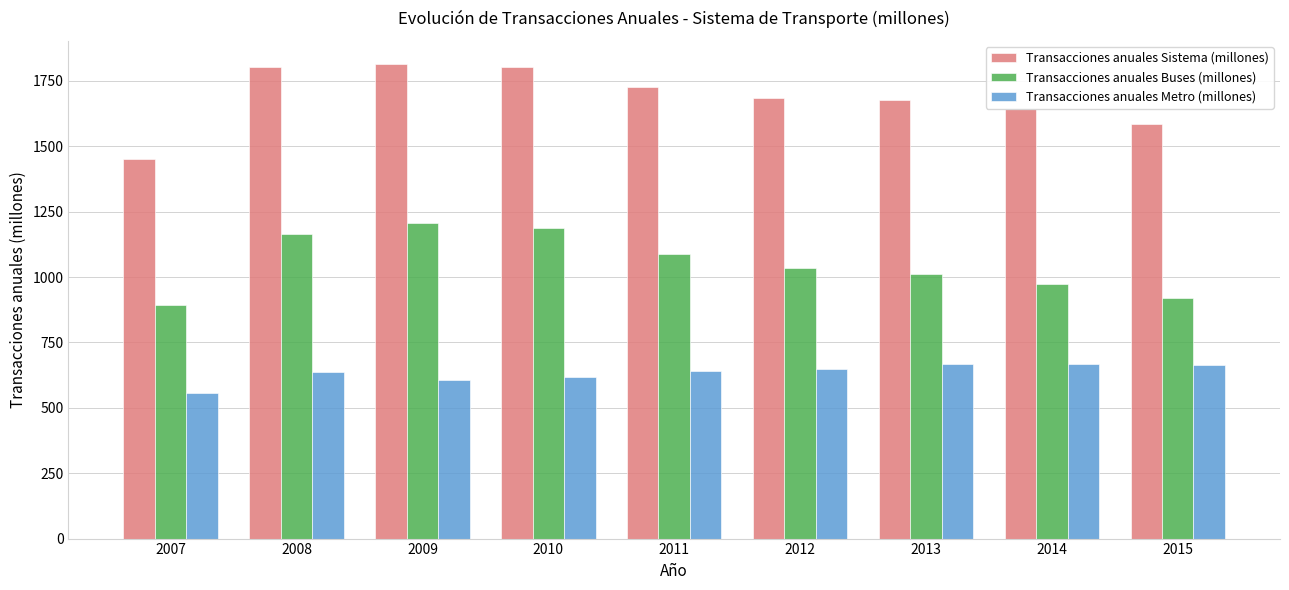

Which category has the lowest value across all series?

2007